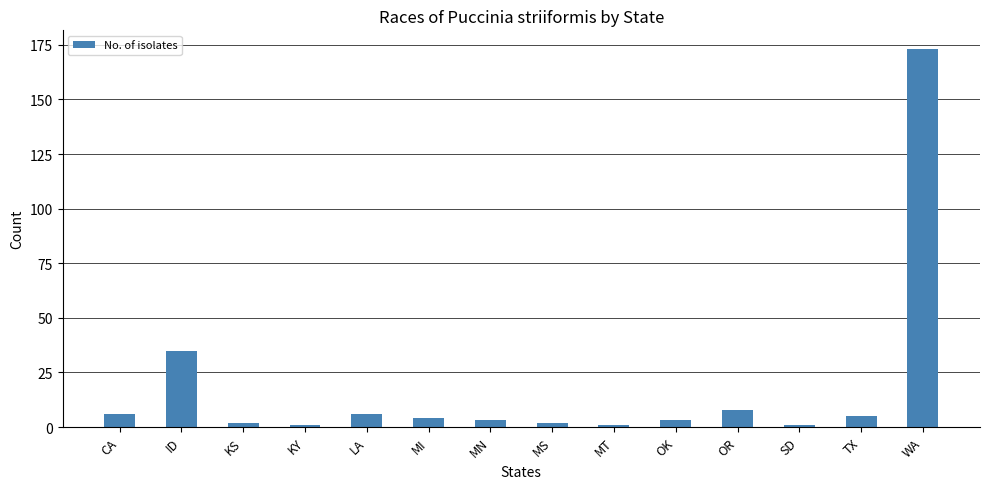

Where is the data nearest to the value 87?

ID